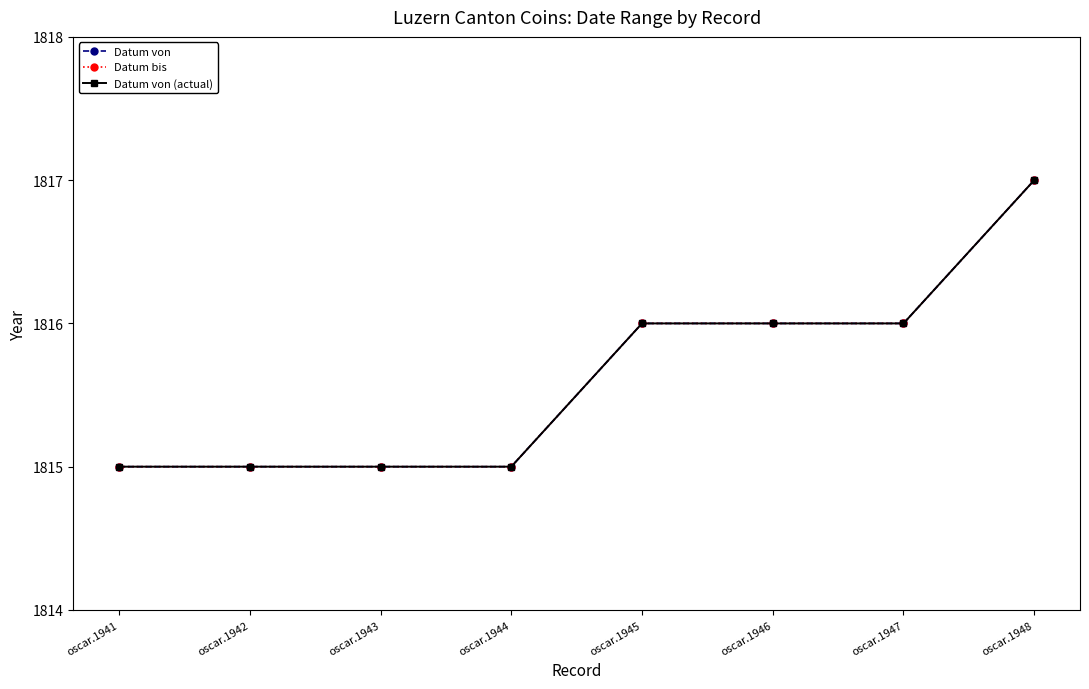

The value of Datum von at oscar.1945 is 1816. True or false?

True